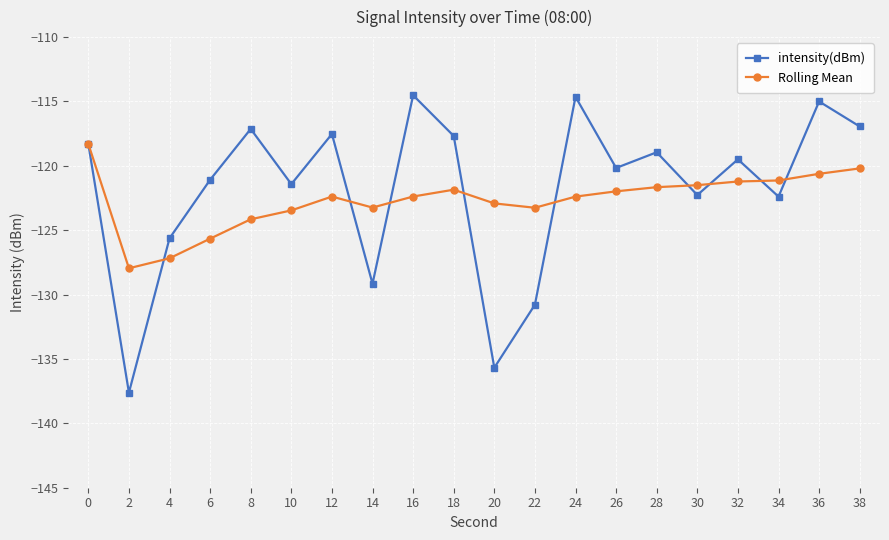

What is the sum of all Rolling Mean values?

-2453.4